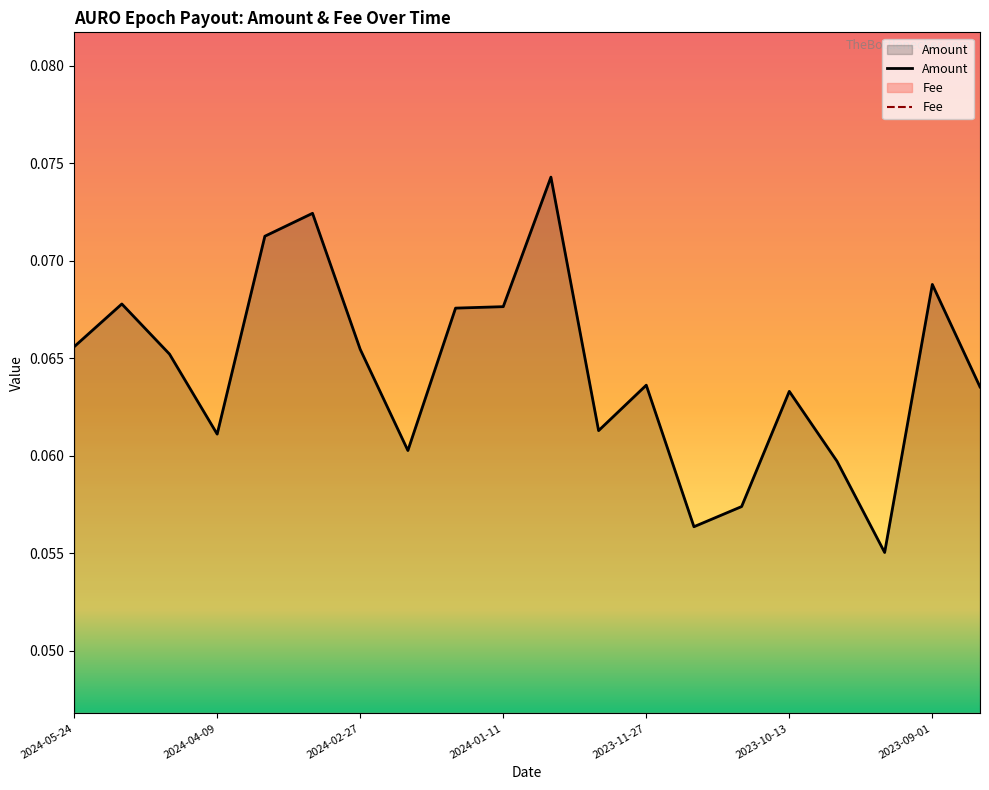

How many lines are shown in the chart?

1